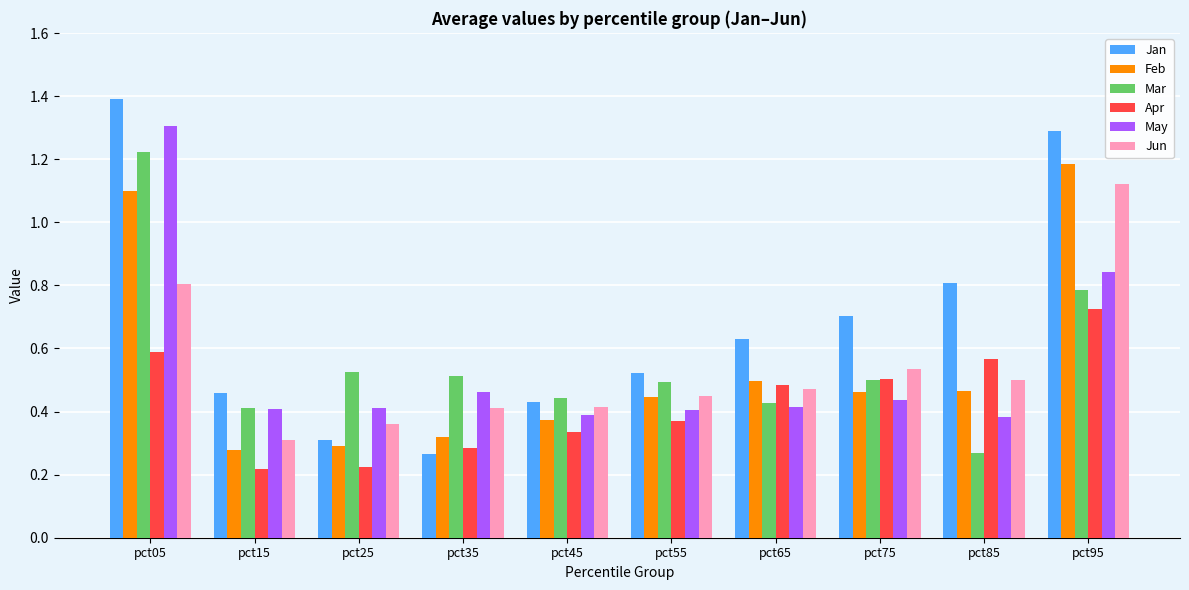

What is the sum of all Feb values?

5.4